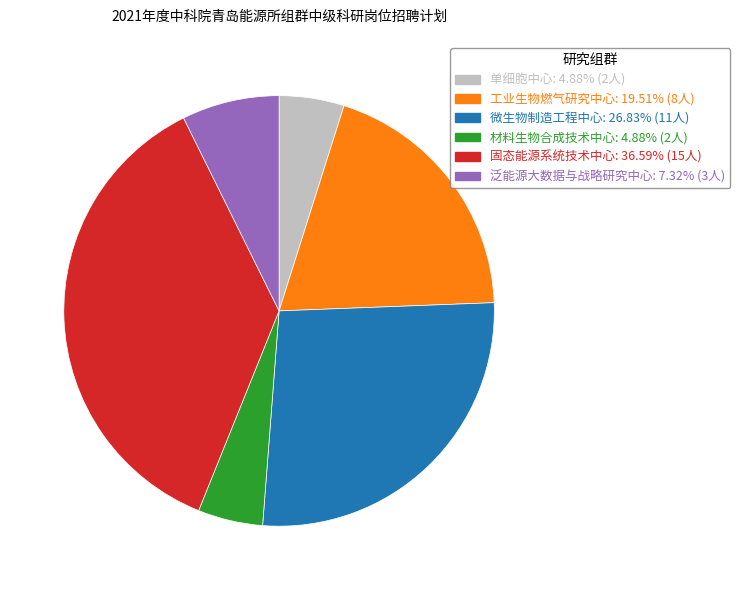

Which category has the biggest portion of the pie?

固态能源系统技术中心